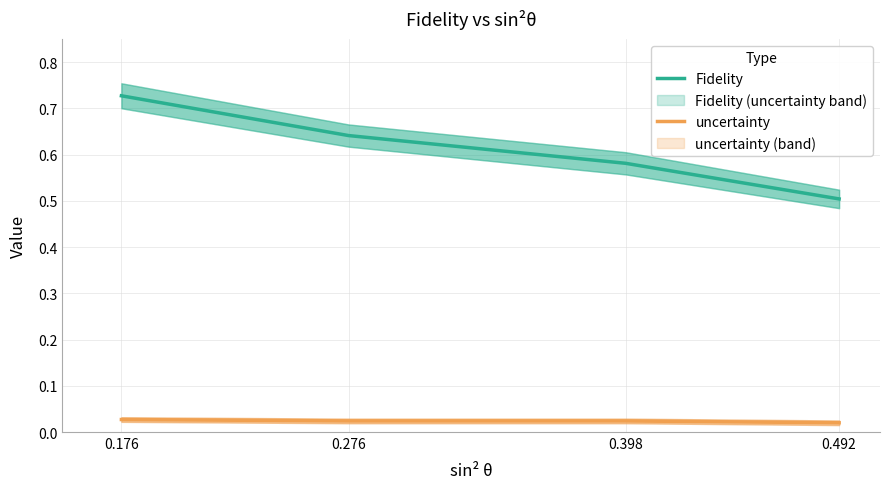

True or false: uncertainty has a value of 0.0 at 0.492.

True